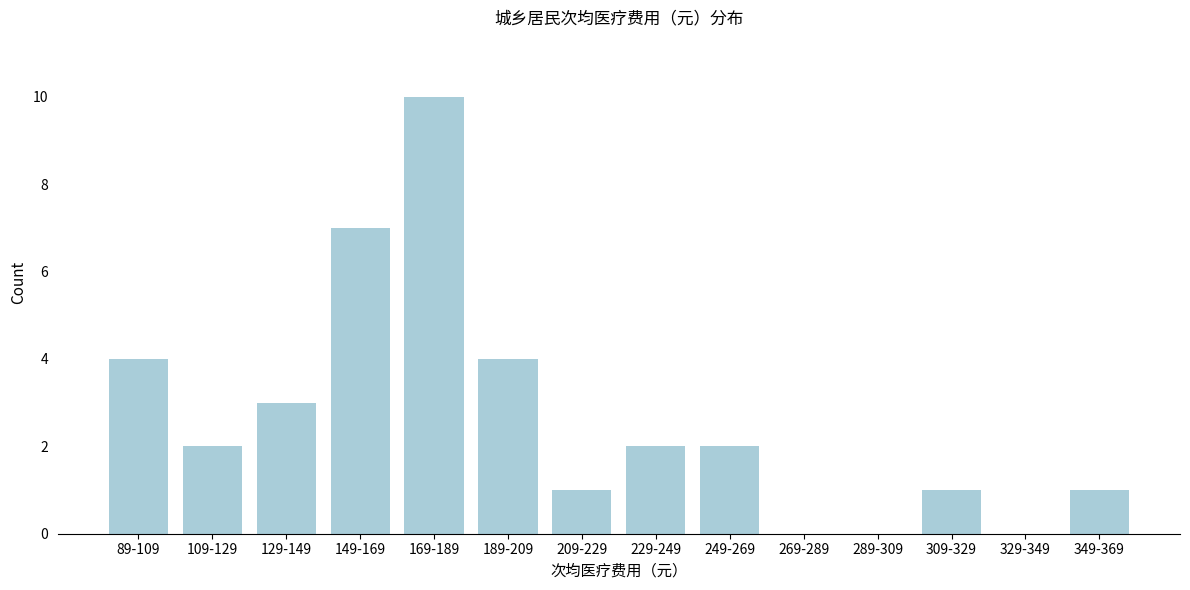

Reading left to right, what are all the values shown in this chart?

89-109=4	109-129=2	129-149=3	149-169=7	169-189=10	189-209=4	209-229=1	229-249=2	249-269=2	269-289=0	289-309=0	309-329=1	329-349=0	349-369=1